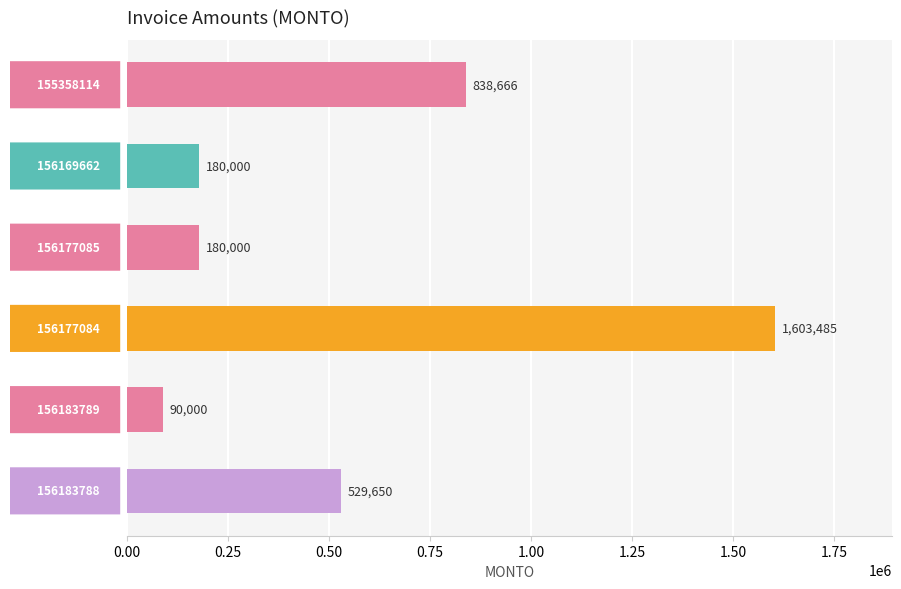

What is the label of the 3rd bar from the top?

156177085